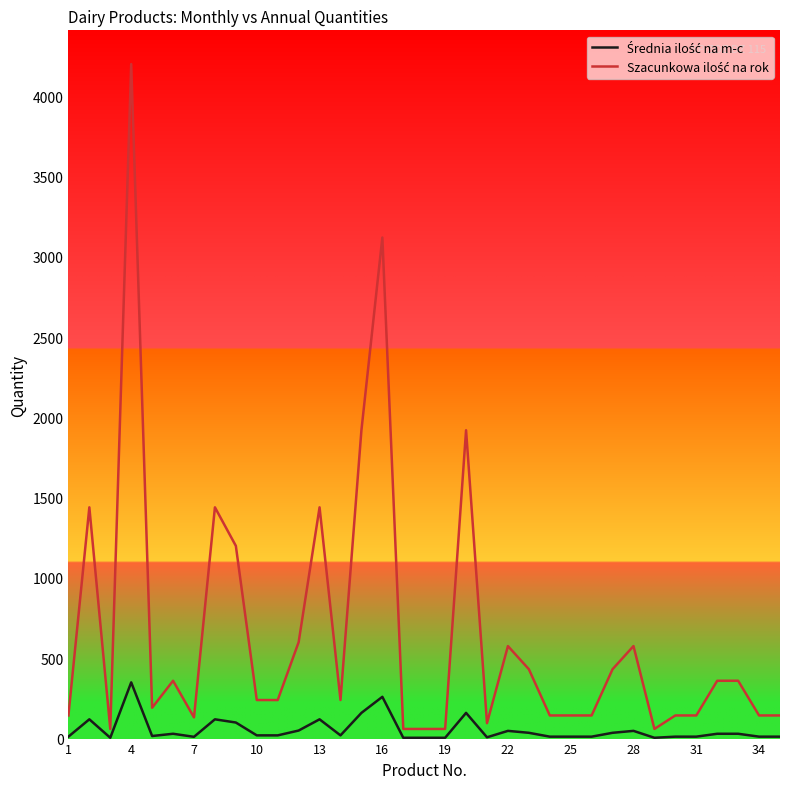

How many lines are shown in the chart?

2